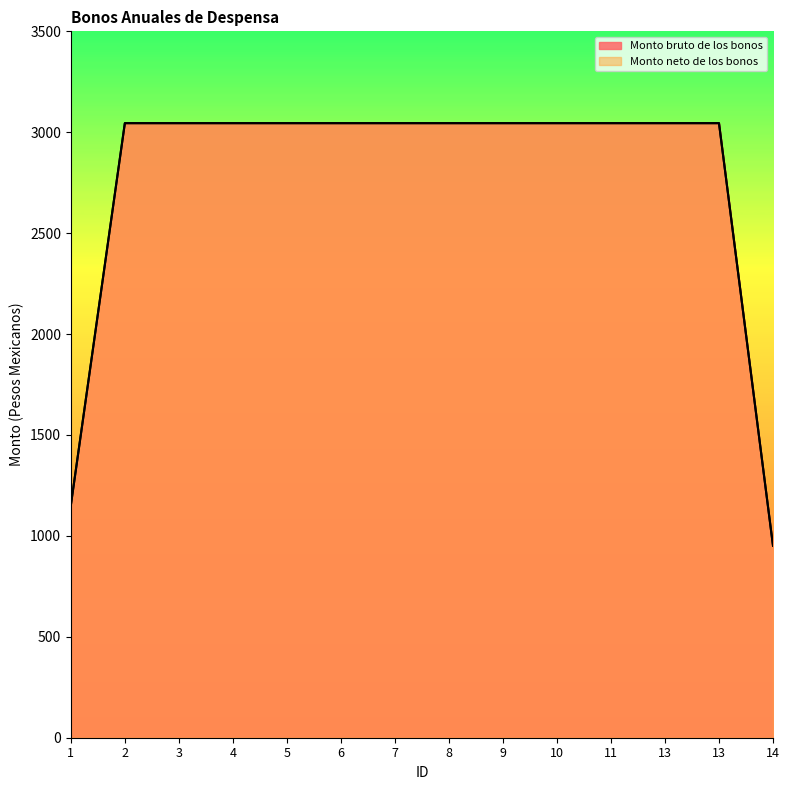

Between 8 and 11, which series saw the biggest shift?

Monto bruto de los bonos